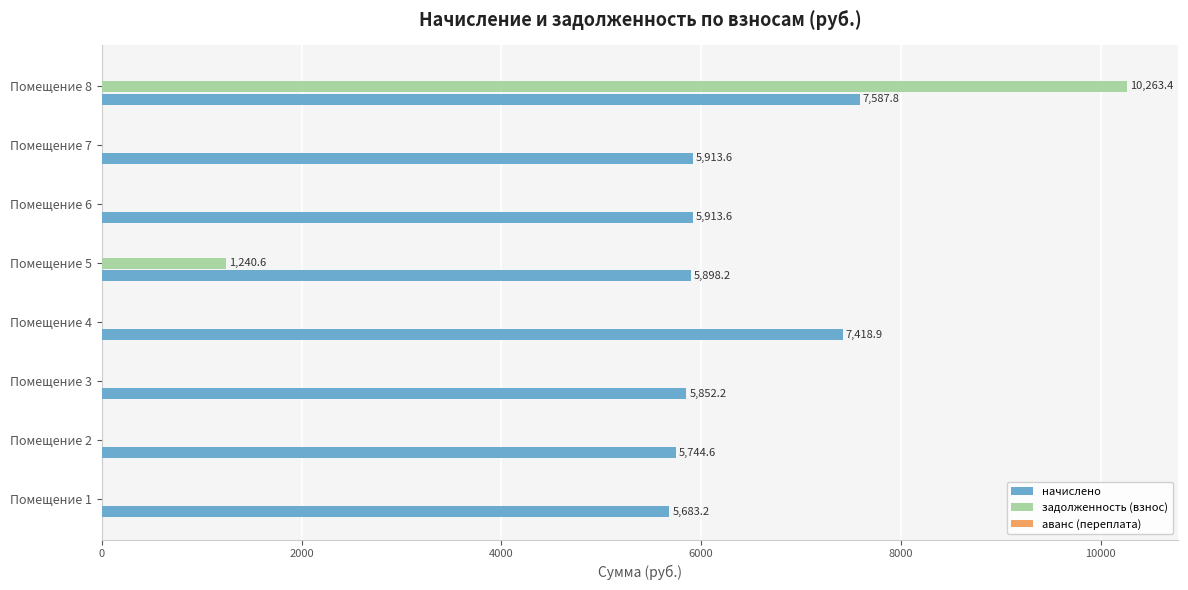

True or false: начислено has a value of 7418.9 at Помещение 4.

True